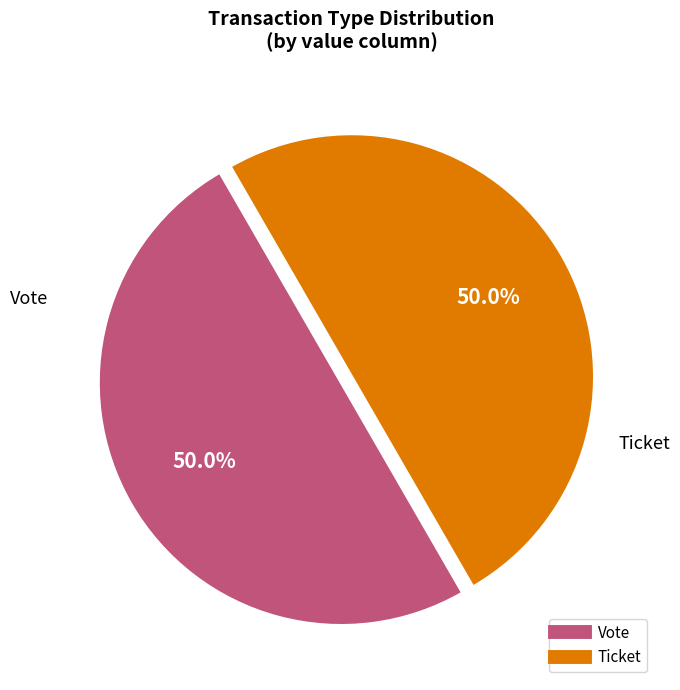

Combined, do Vote and Ticket account for over 50%?

Yes